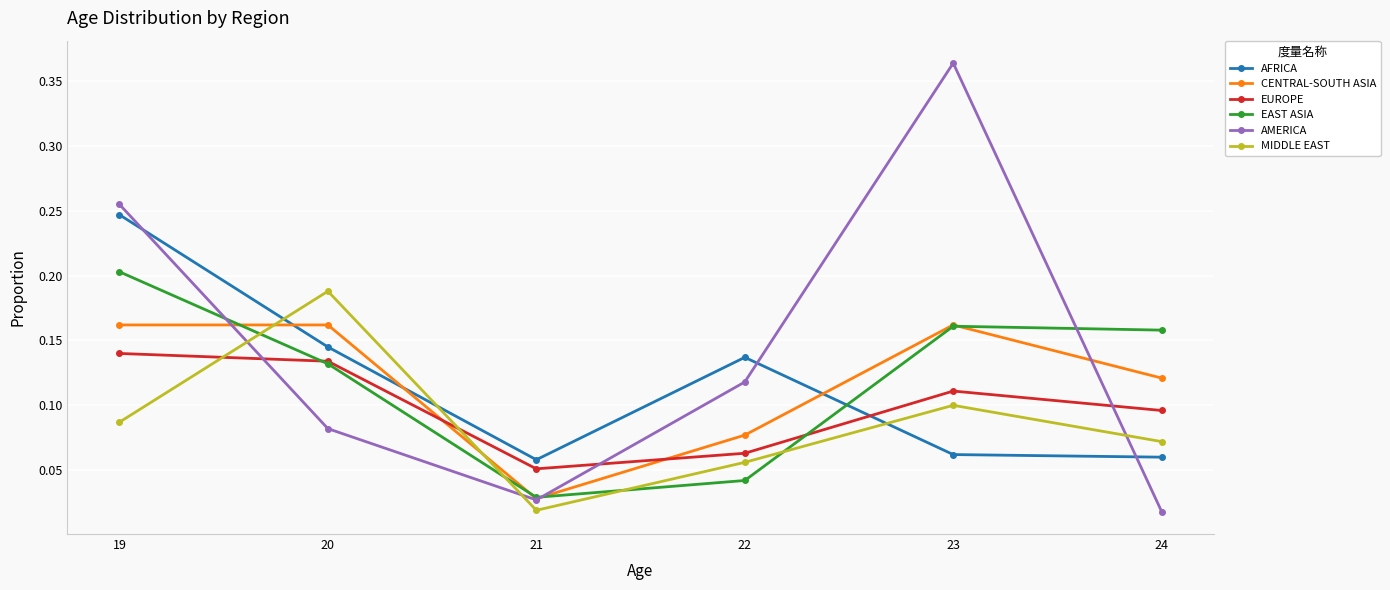

How many AFRICA values are between 0 and 1?

6